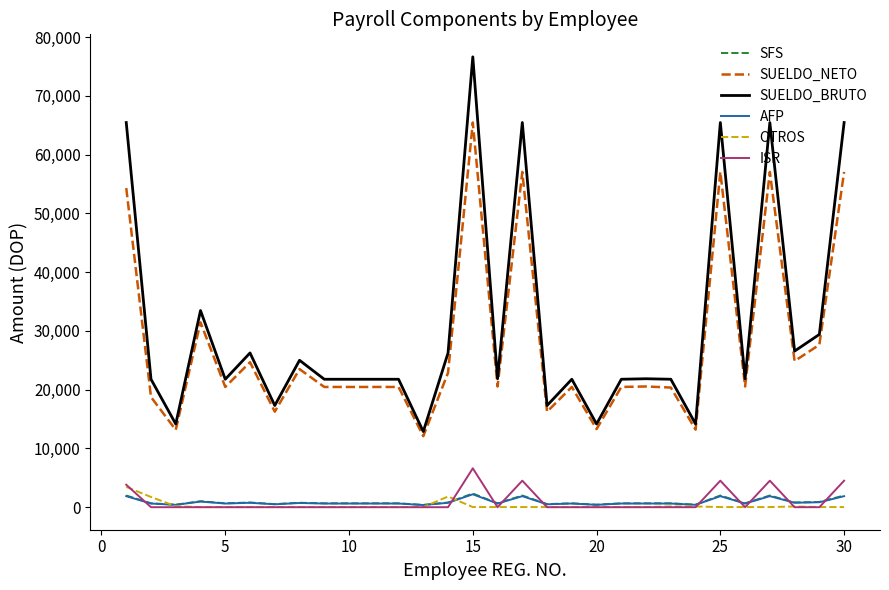

What is the maximum value for ISR?

6615.9